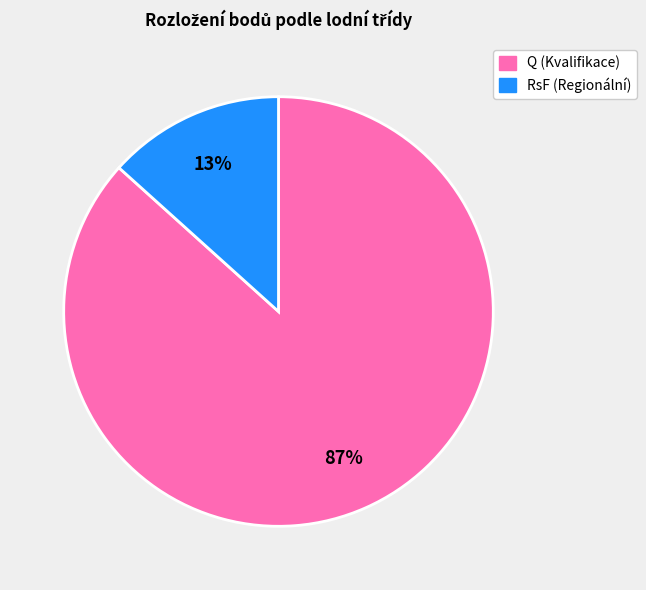

To the nearest percent, what is the average slice percentage?

50%